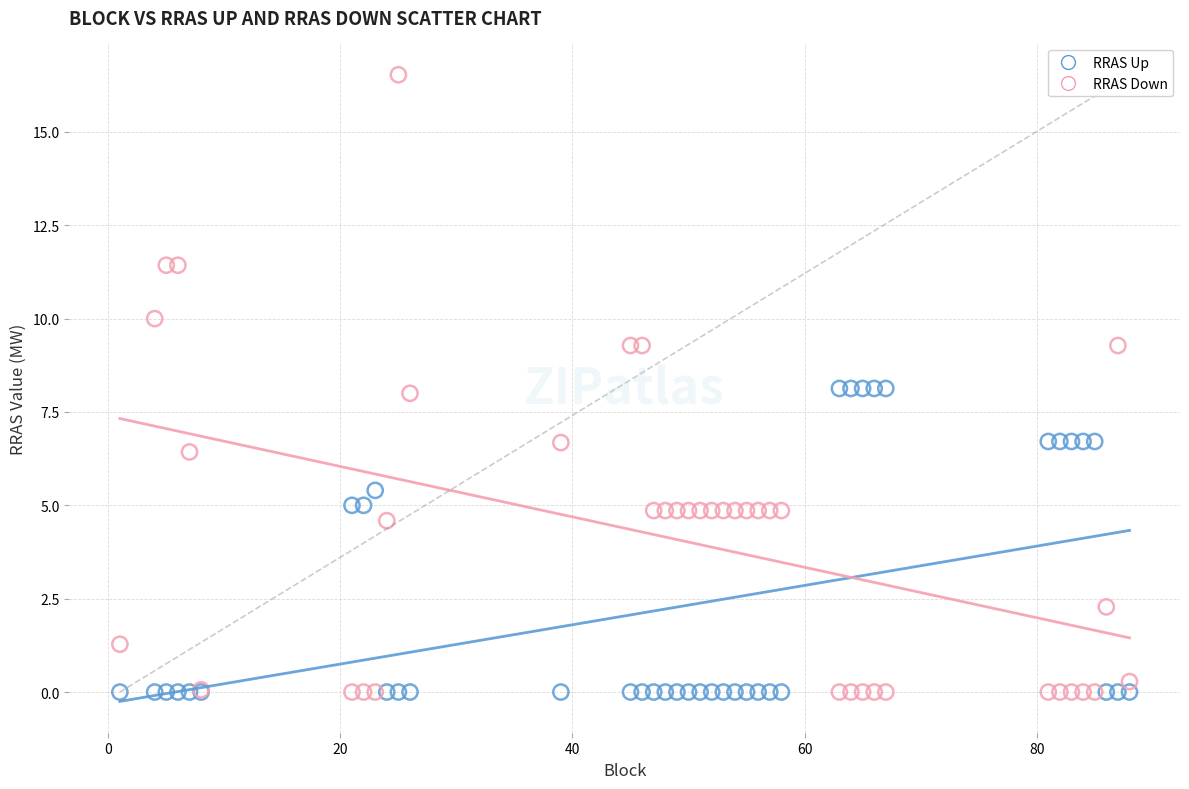

What are all the series names shown in the legend?

RRAS Up, RRAS Down